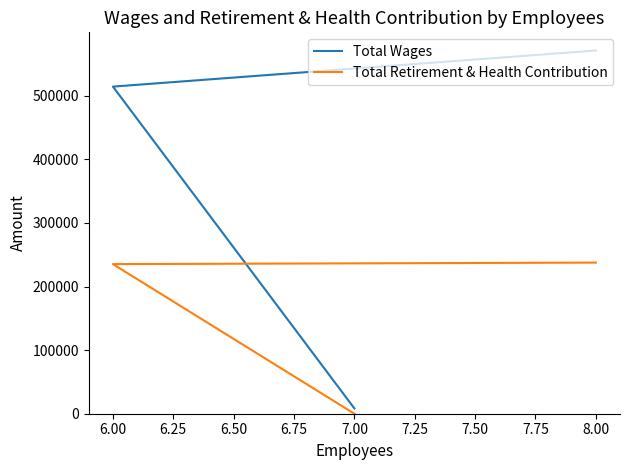

True or false: Total Wages has a value of 748324 at 8.00.

False